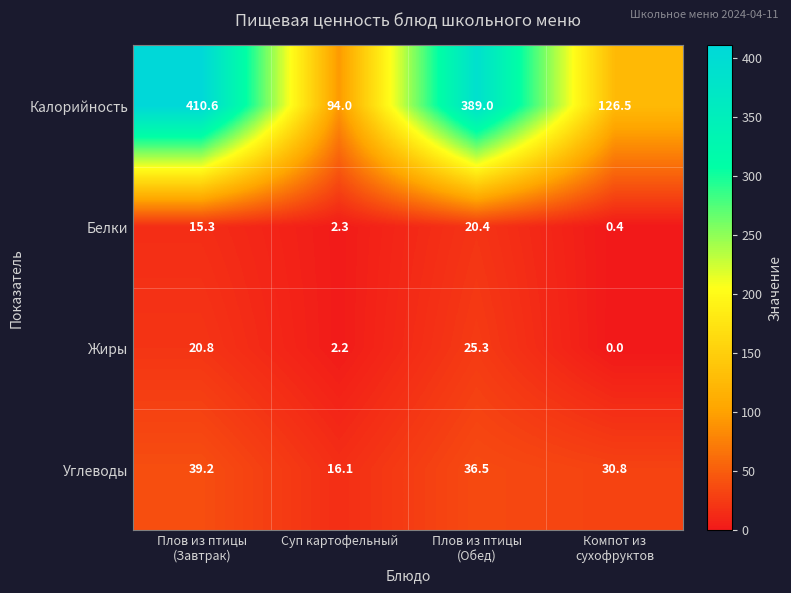

How many categories are shown in the chart?

4